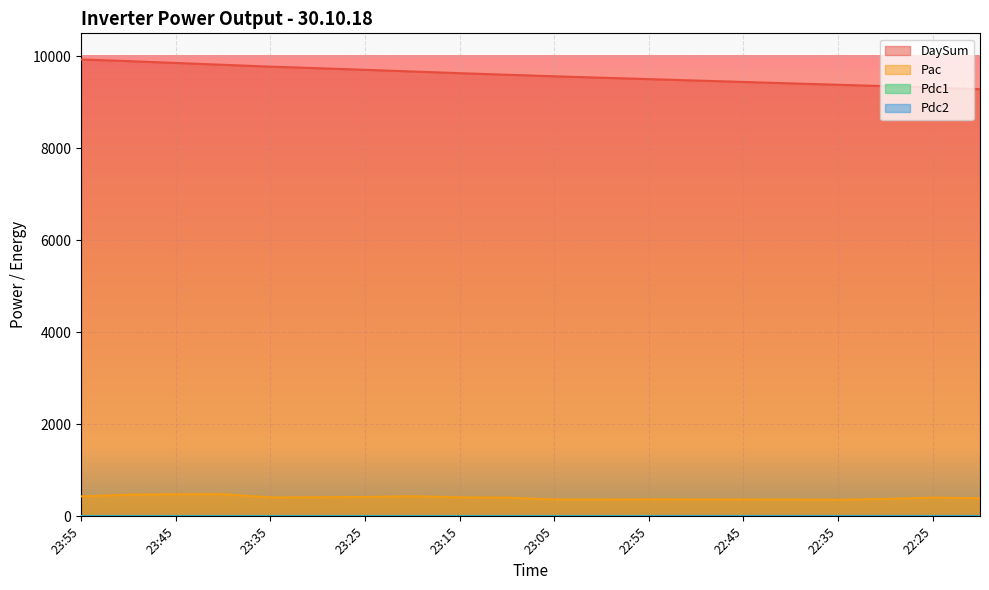

At which label does Pac reach its peak?

23:40